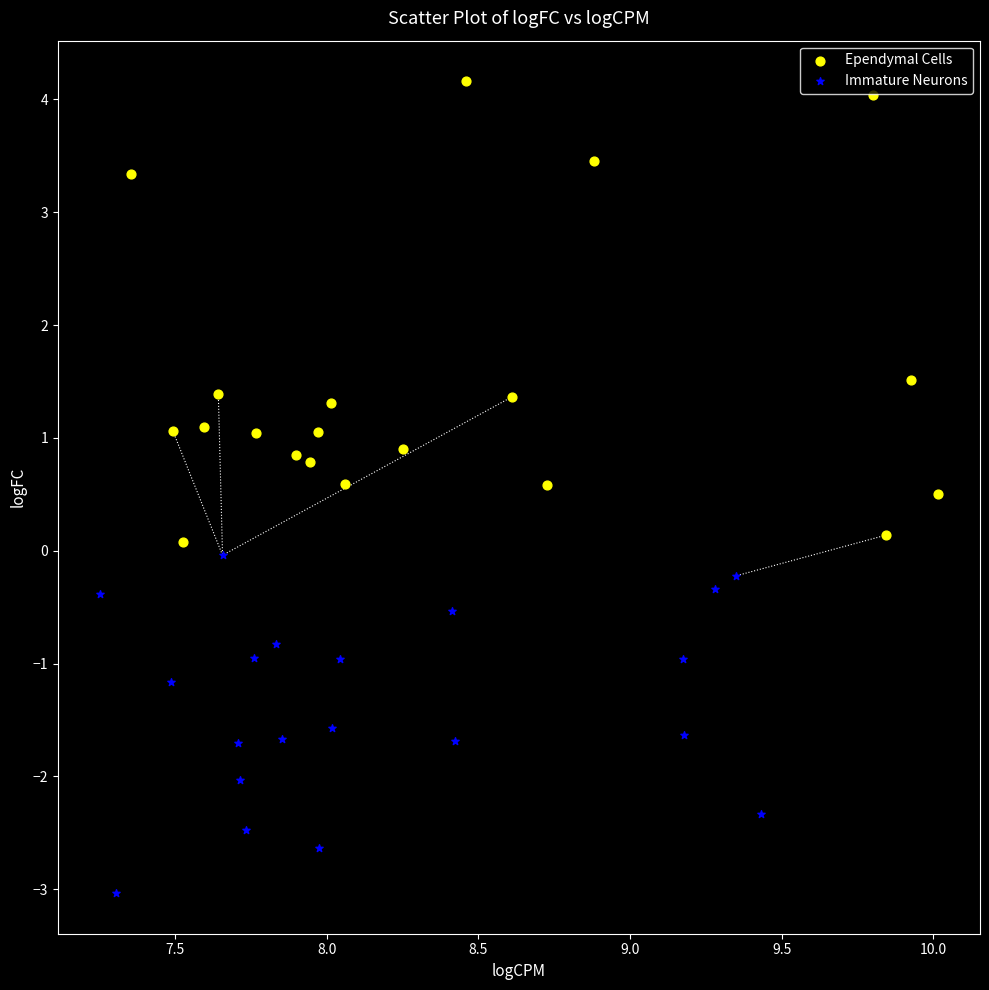

Which series contains the lowest Y value?

Immature Neurons